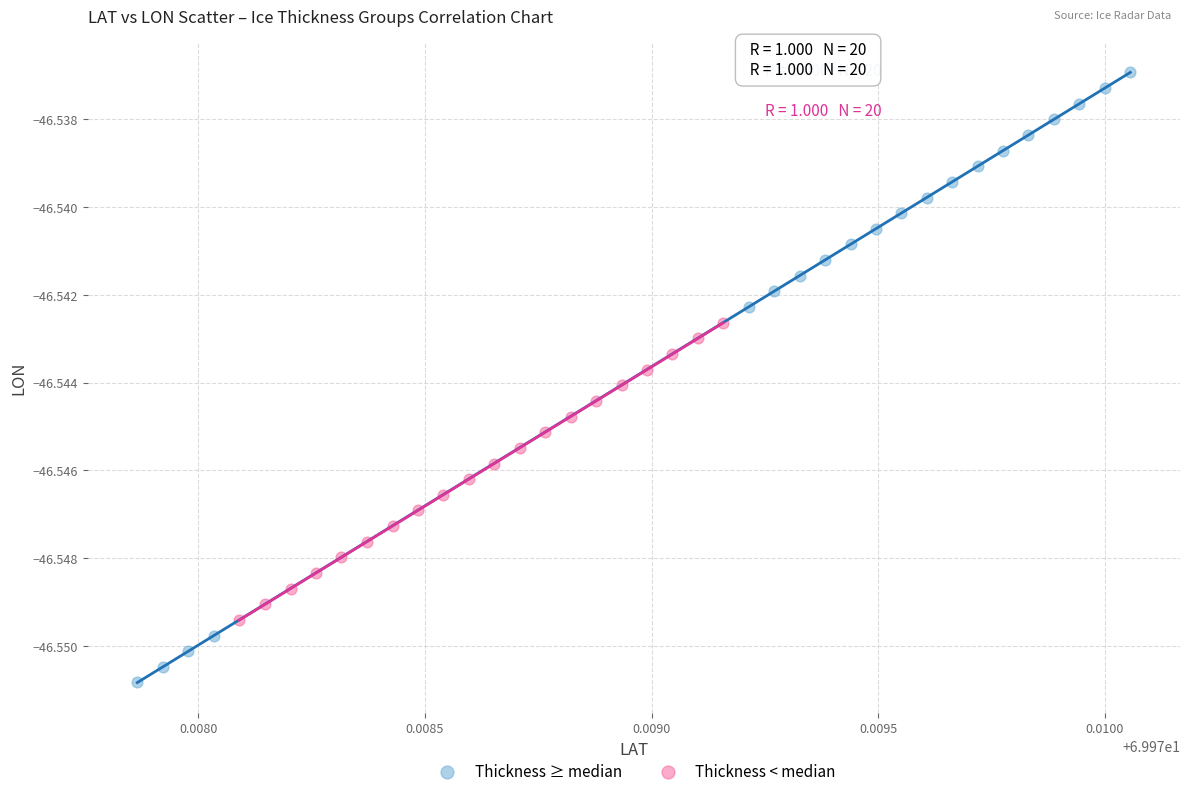

Which series contains the highest Y value?

Thickness ≥ median